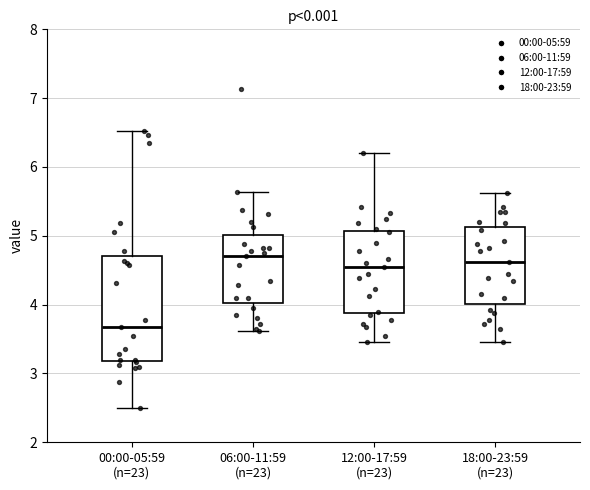

Which box is the tallest, from its lower edge to its upper edge?

00:00-05:59 (n=23)